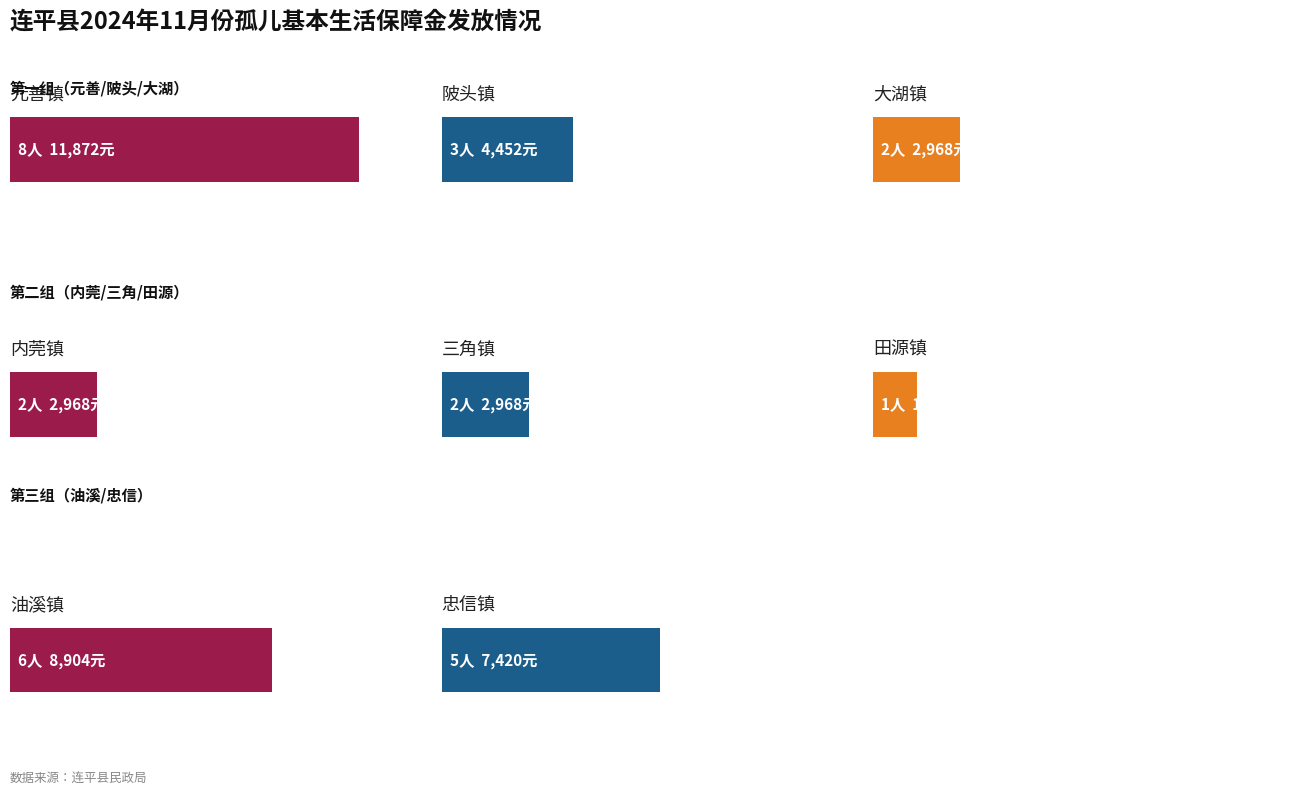

List the labels in order of value, largest first.

元善镇, 油溪镇, 忠信镇, 陂头镇, 大湖镇, 内莞镇, 三角镇, 田源镇